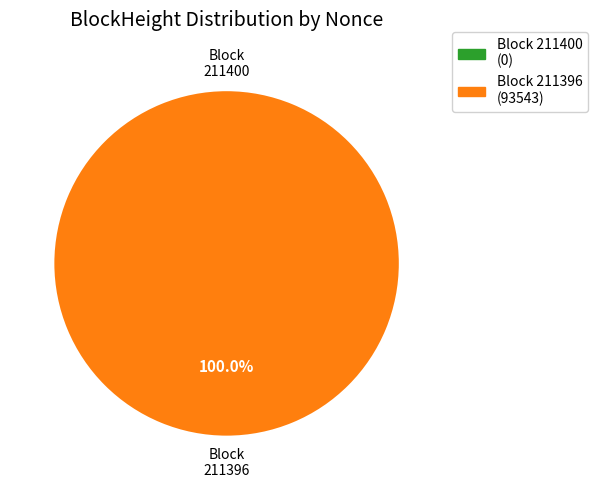

To the nearest percent, what portion does 211396 represent?

100%